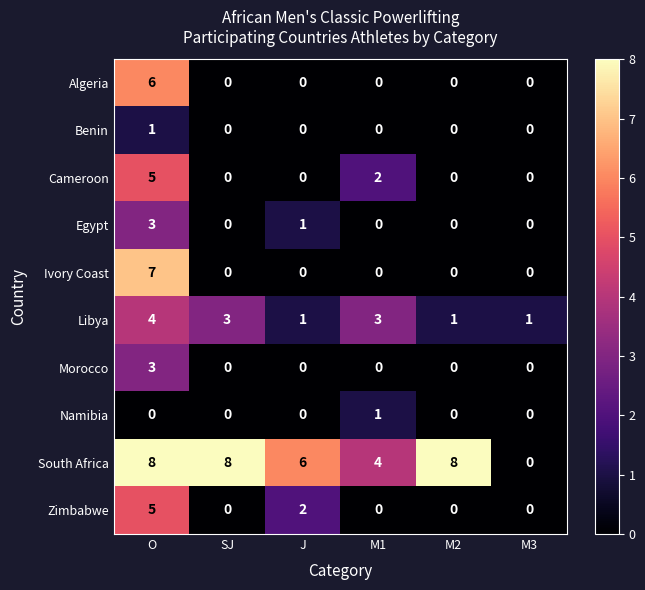

What is the maximum value for Algeria?

6